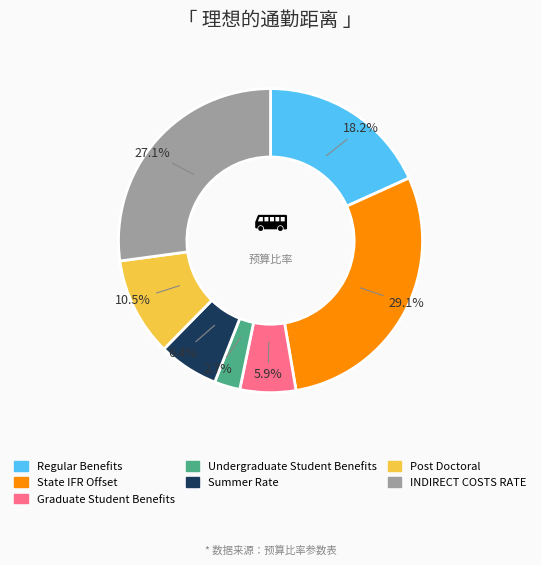

Between Summer Rate and Regular Benefits, which is larger?

Regular Benefits